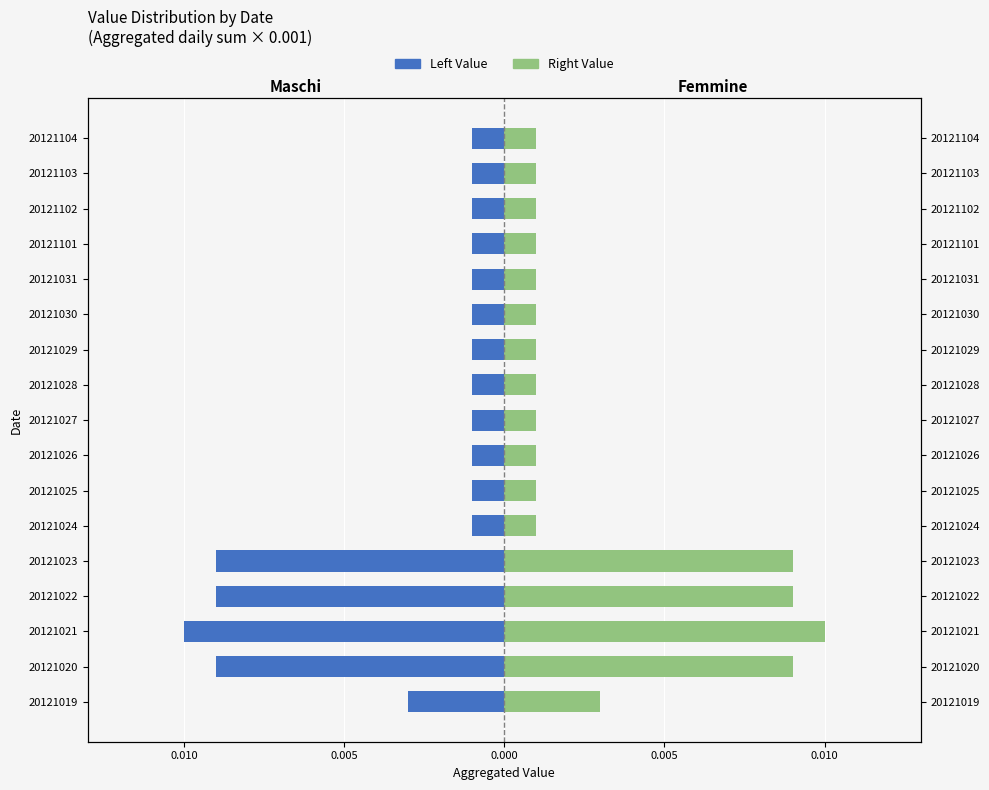

Count the Femmine / Right values in the range 0 to 1.

17